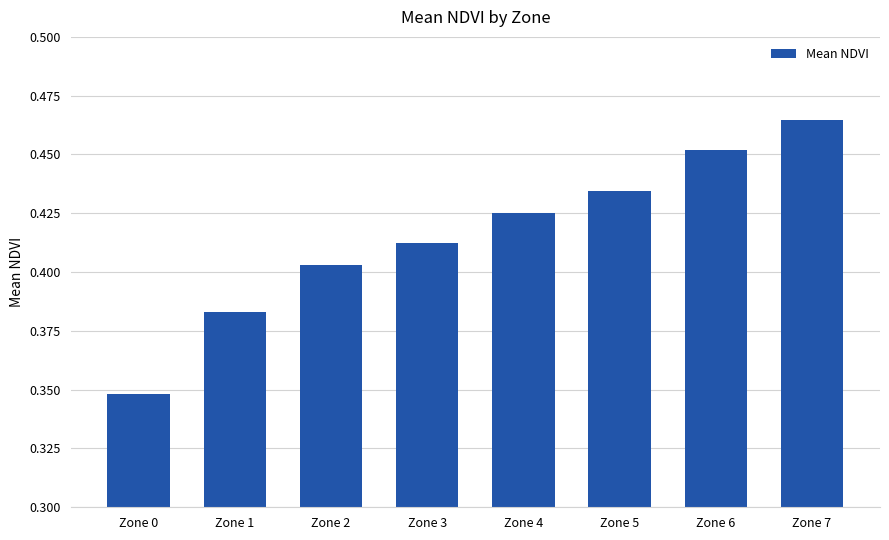

How many bars are there in total?

8